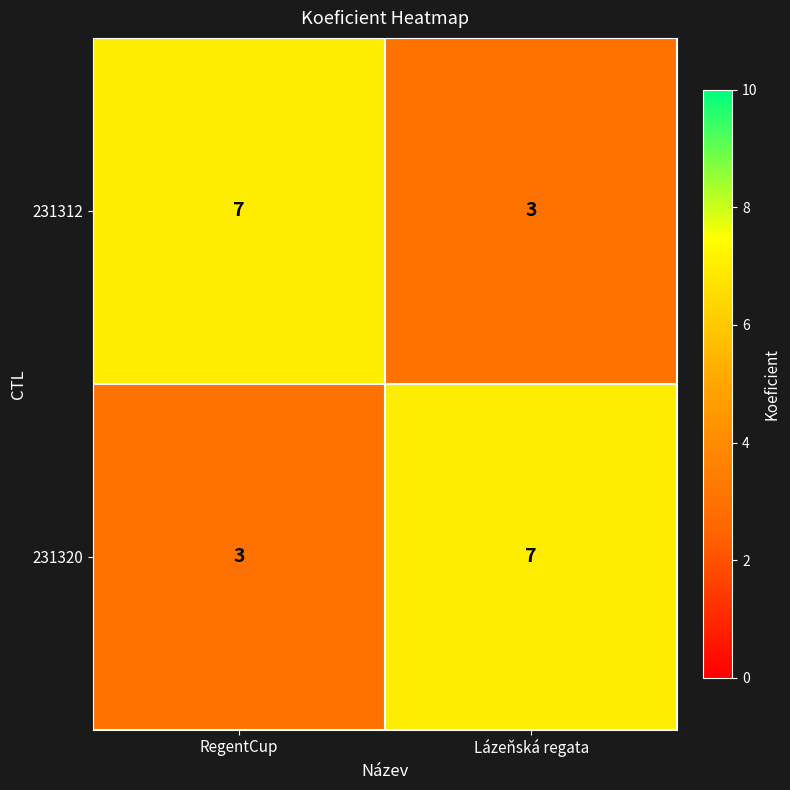

Rank the series at RegentCup from highest to lowest value.

231312, 231320